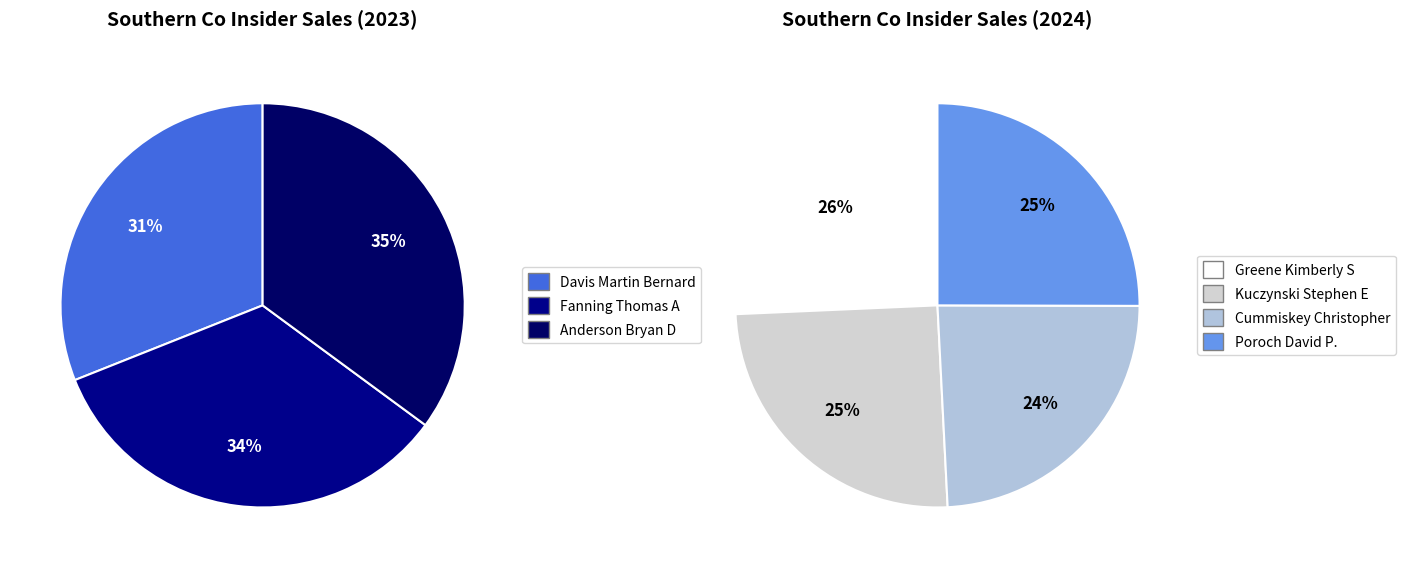

True or false: Poroch David P. accounts for 4% of the total.

False